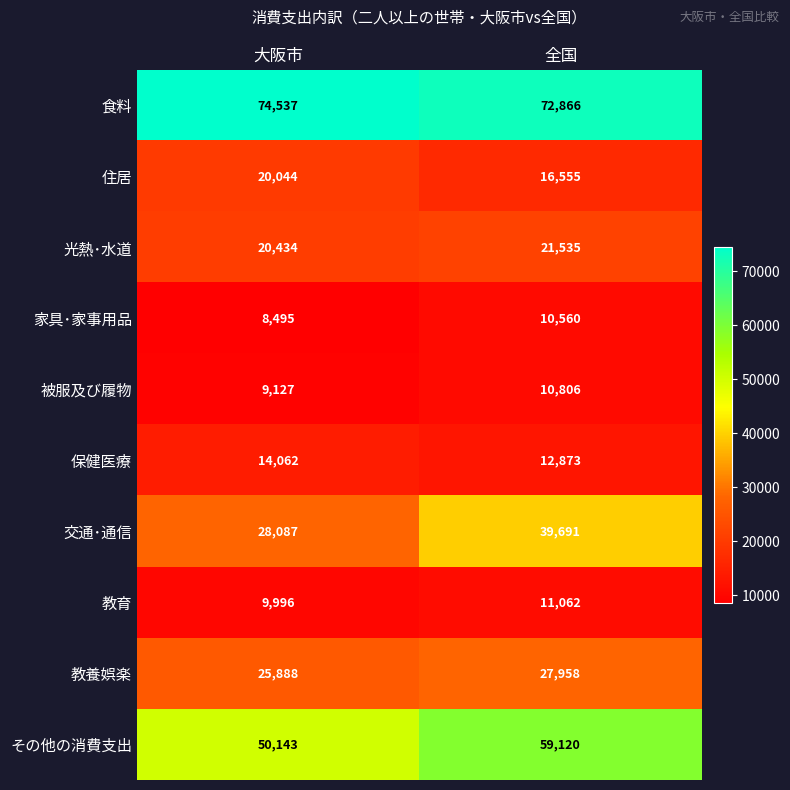

Count the number of categories in the chart.

2